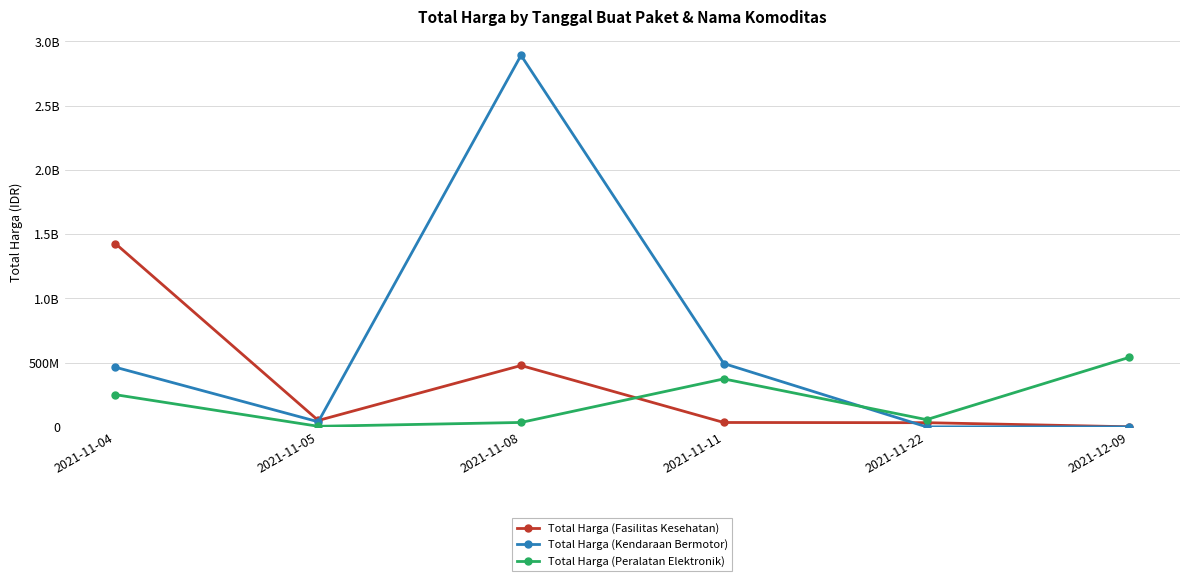

Reading left to right, extract all data points from this chart.

Total Harga (Fasilitas Kesehatan): 2021-11-04=1425867900	2021-11-05=49730040	2021-11-08=477600000	2021-11-11=34000000	2021-11-22=32441200	2021-12-09=577875
Total Harga (Kendaraan Bermotor): 2021-11-04=464002100	2021-11-05=39440000	2021-11-08=2892122000	2021-11-11=493000000	2021-11-22=0	2021-12-09=0
Total Harga (Peralatan Elektronik): 2021-11-04=250350000	2021-11-05=4350000	2021-11-08=34292000	2021-11-11=373404000	2021-11-22=56152800	2021-12-09=541071000